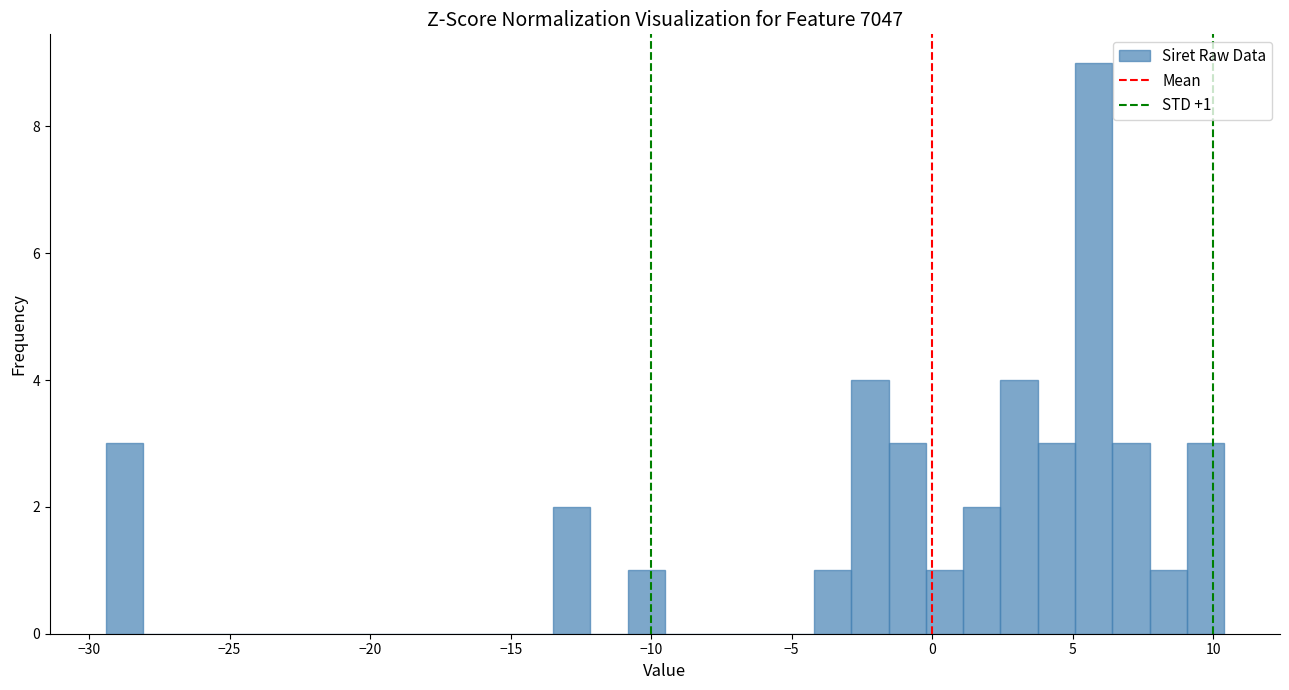

Read against the x-axis, roughly where is the centre of the tallest bar?

5.5